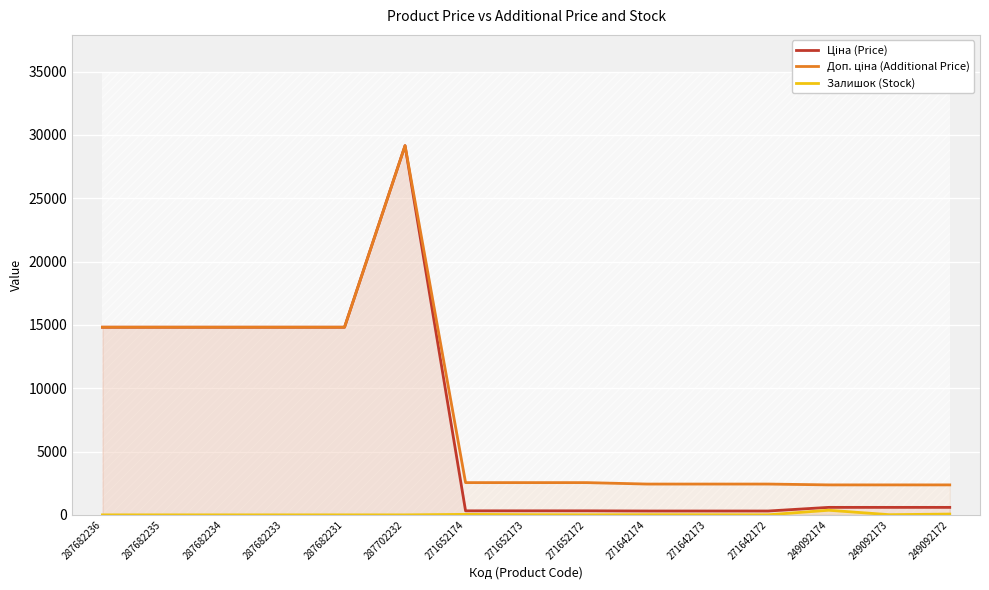

What is the value of the Залишок (Stock) point at the 9th from the left?

5.0